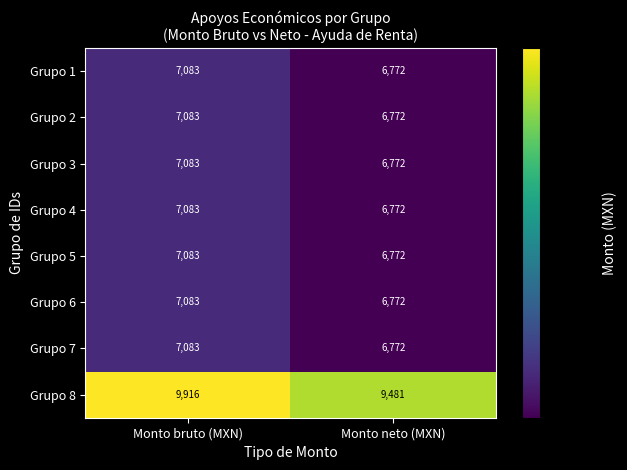

At which category is the sum across all series the highest?

Monto bruto (MXN)